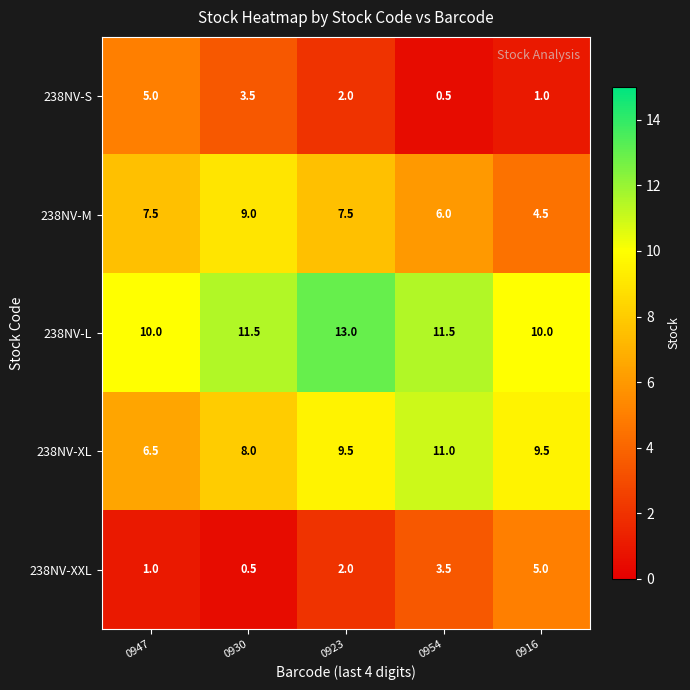

Which series has the largest total across all categories?

238NV-L